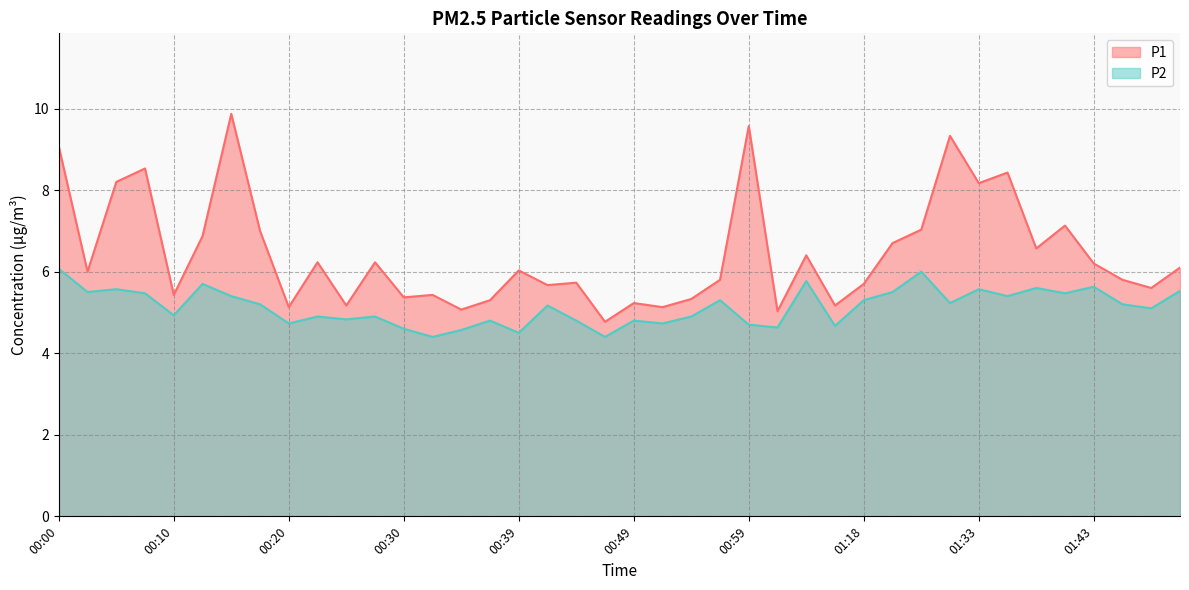

The value of P2 at 01:41 is 5.5. True or false?

True